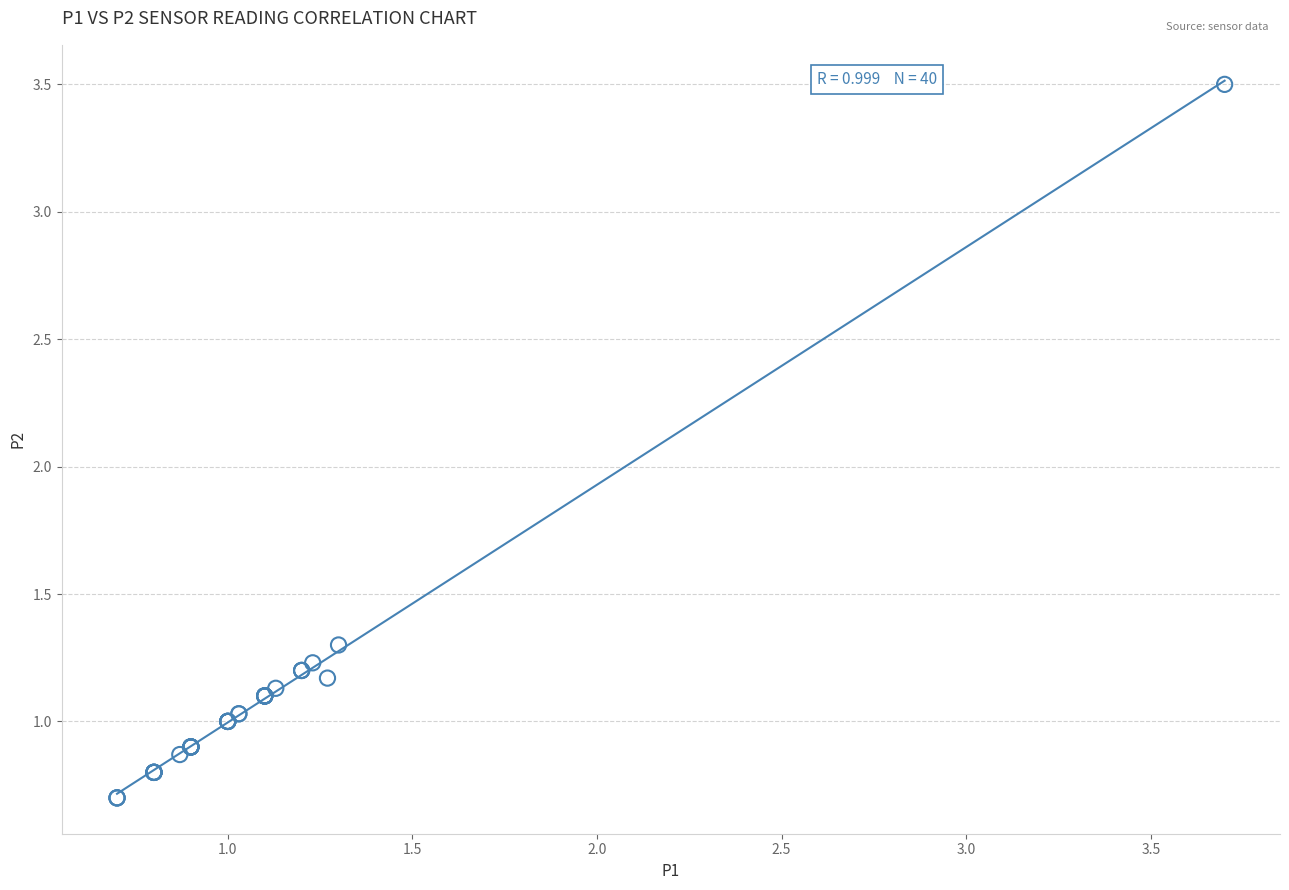

What Y value in the scatter plot is closest to 2?

1.3